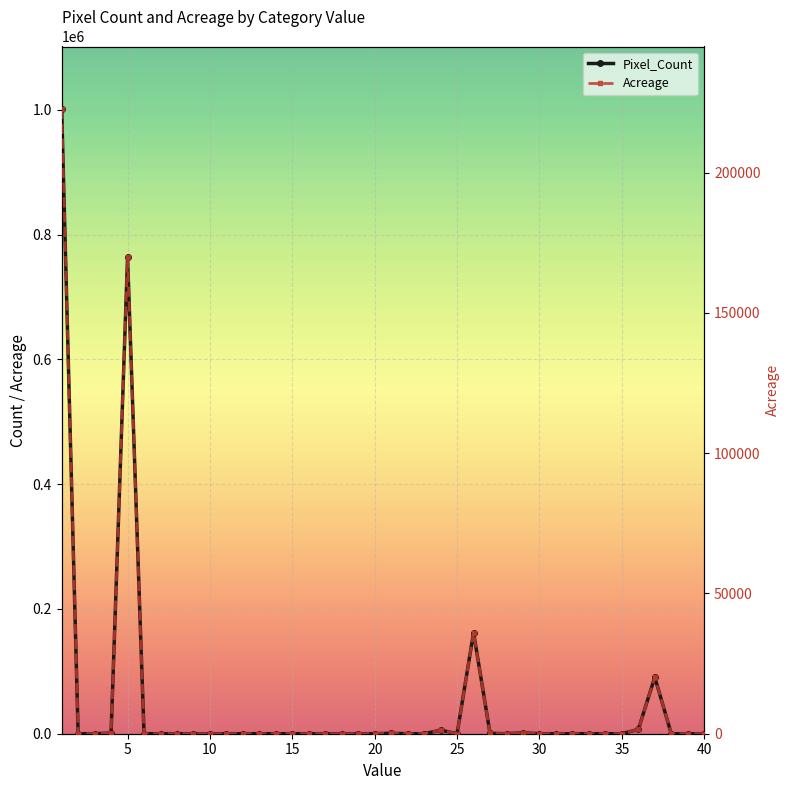

What is the maximum value shown in the chart?

1001333.0